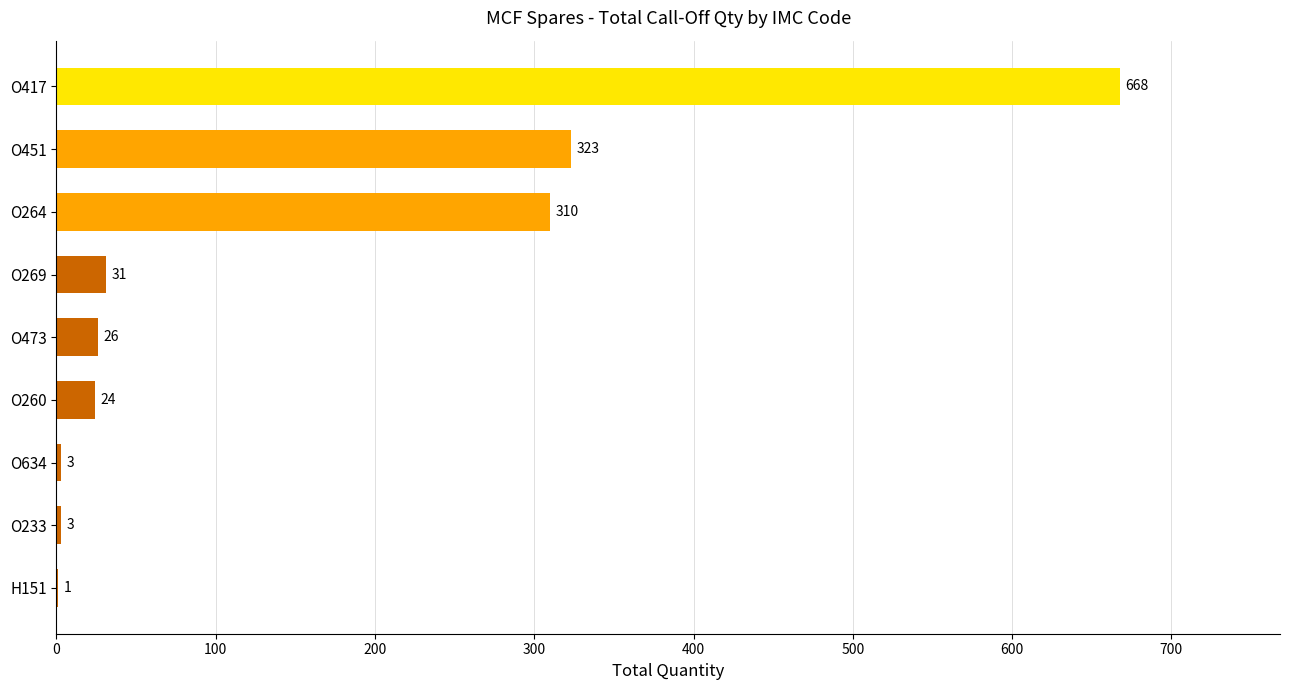

True or false: the data shows 24 at O260.

True